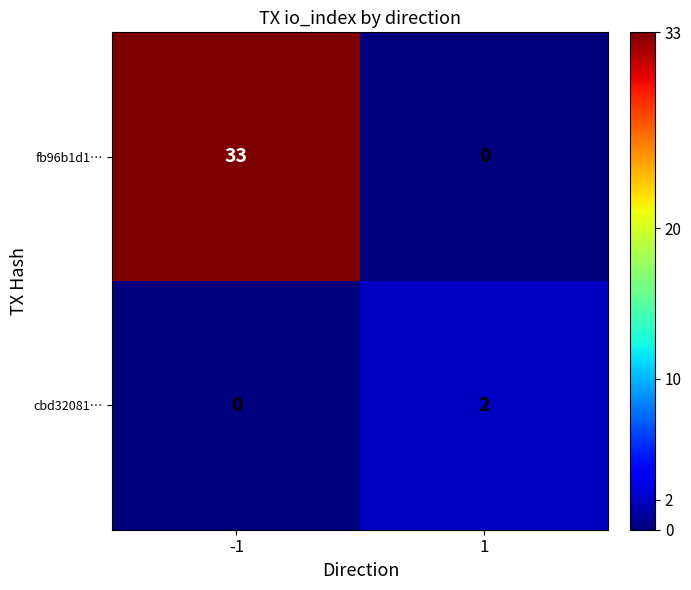

Rank the series at 1 from highest to lowest value.

cbd32081…, fb96b1d1…